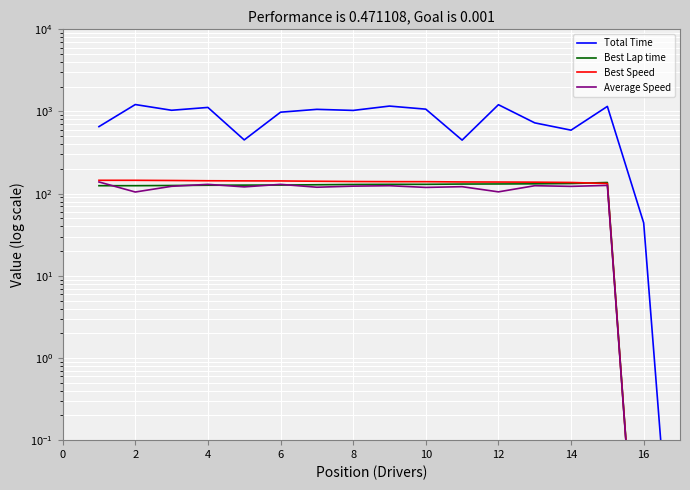

True or false: Average Speed and Total Time cross at least once.

False